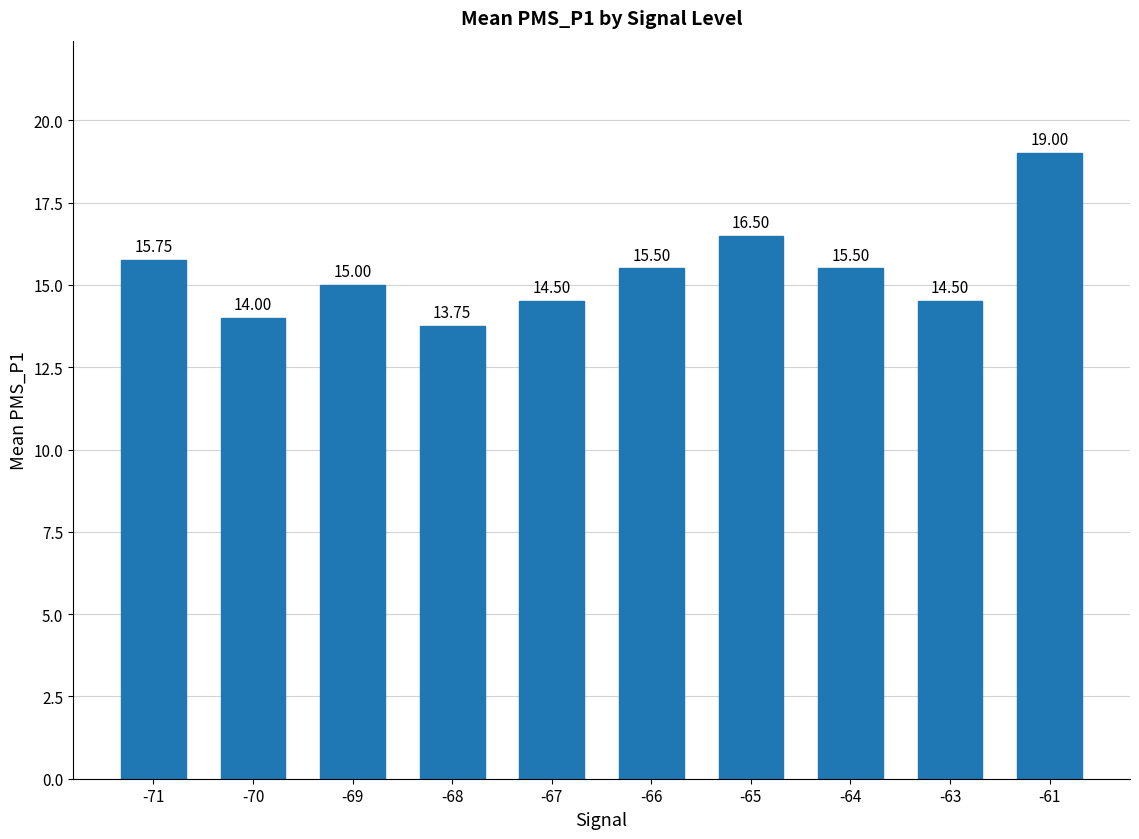

Which has a higher value, -67 or -69?

-69